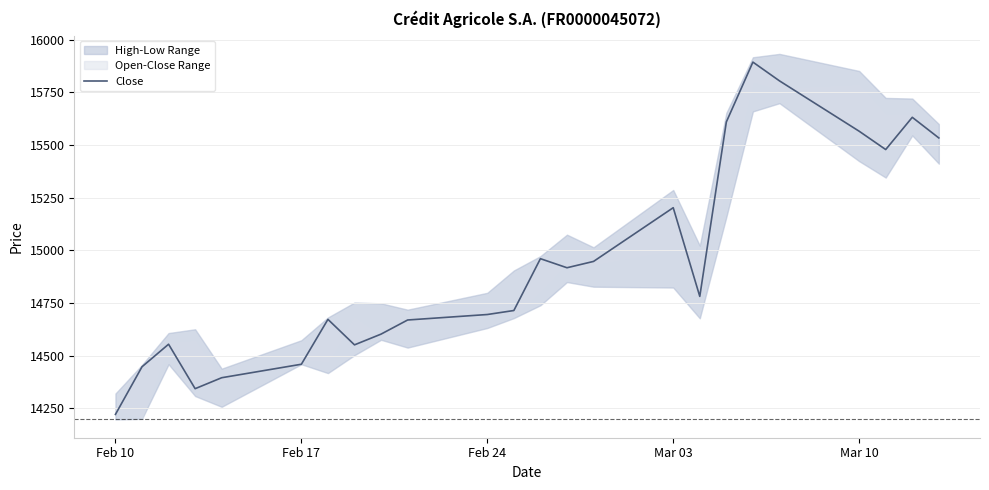

What is the value of the 22nd point from the left?

15479